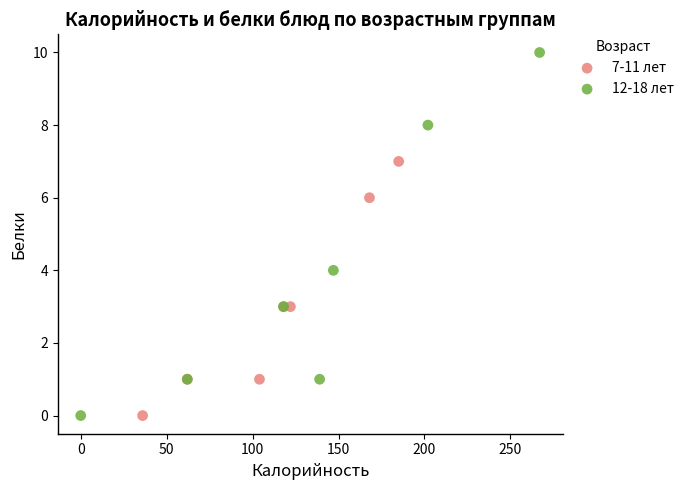

Which series contains the highest Y value?

12-18 лет